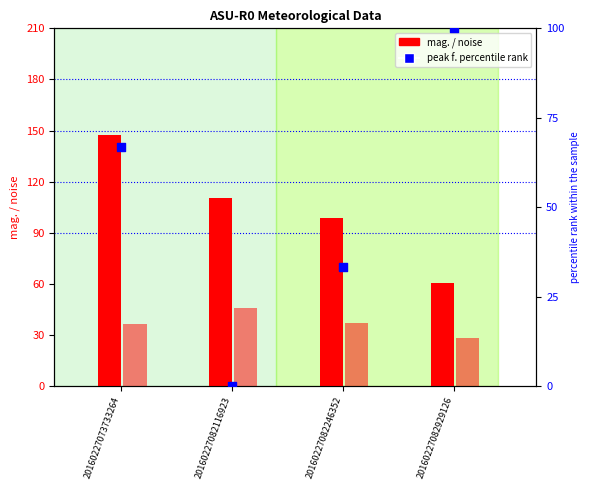

What is the total value across all series at 20160227073733264?

251.0